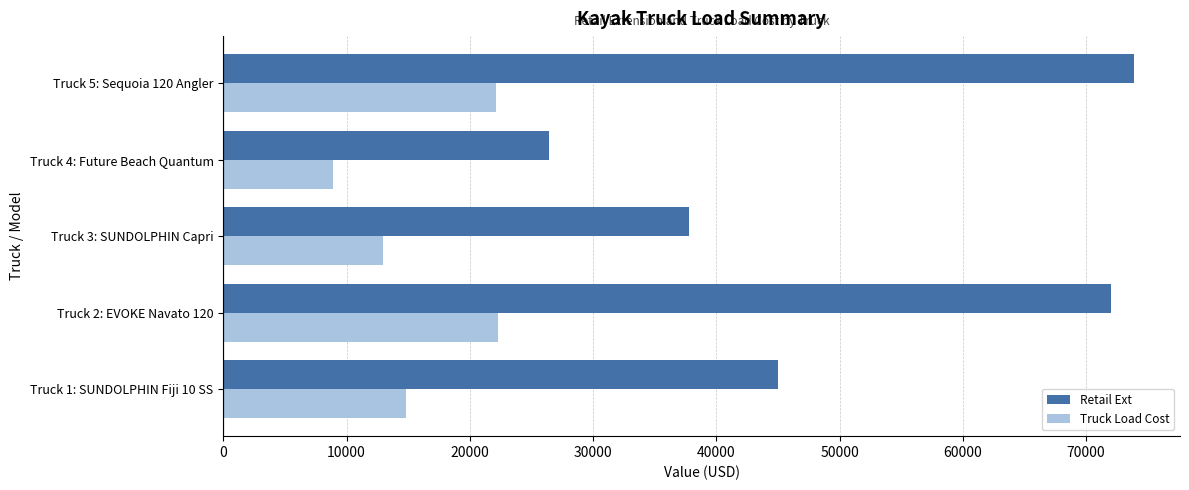

How many categories are shown in the chart?

5